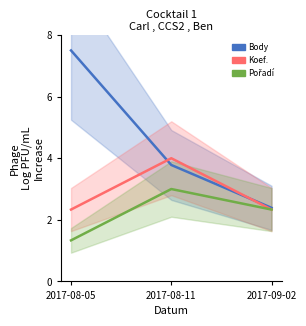

How many lines are shown in the chart?

3